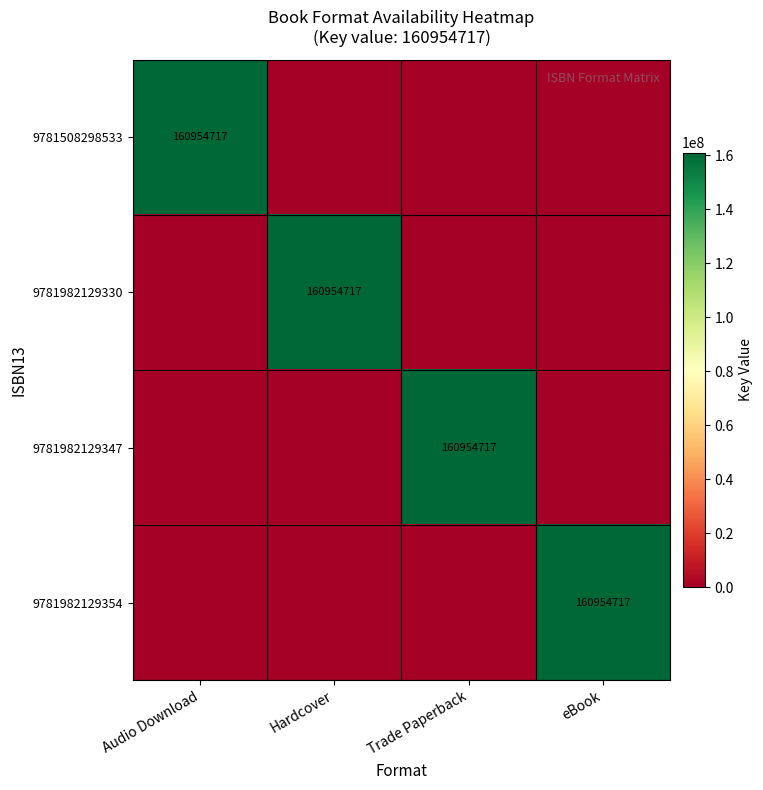

The value of 9781982129354 at eBook is 35076836. True or false?

False